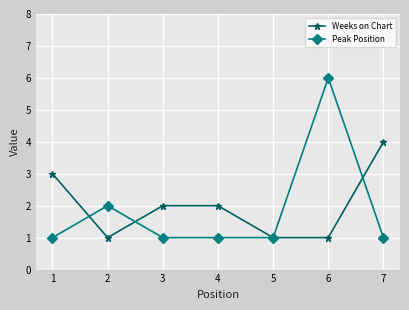

What is the difference between the second highest and minimum values in the Peak Position series?

1